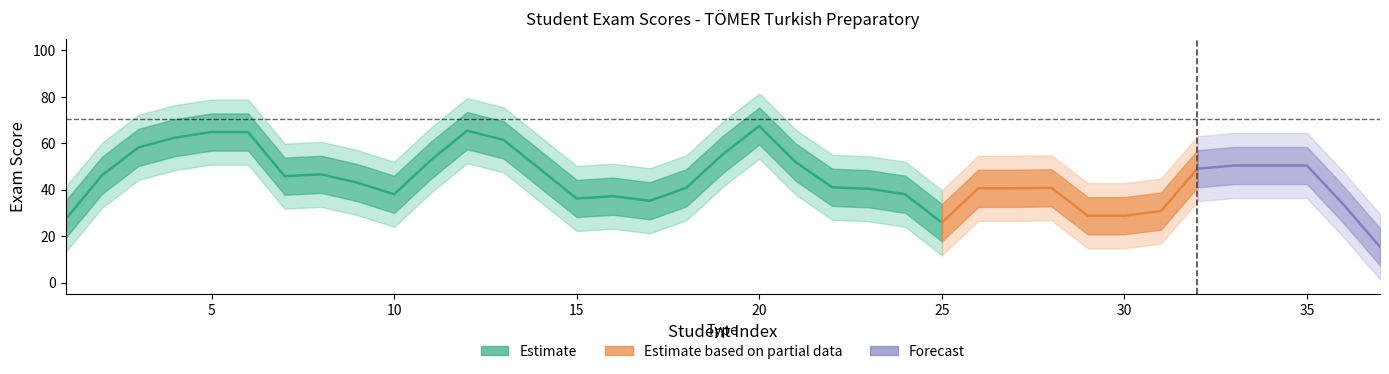

True or false: Estimate and Forecast cross at least once.

False